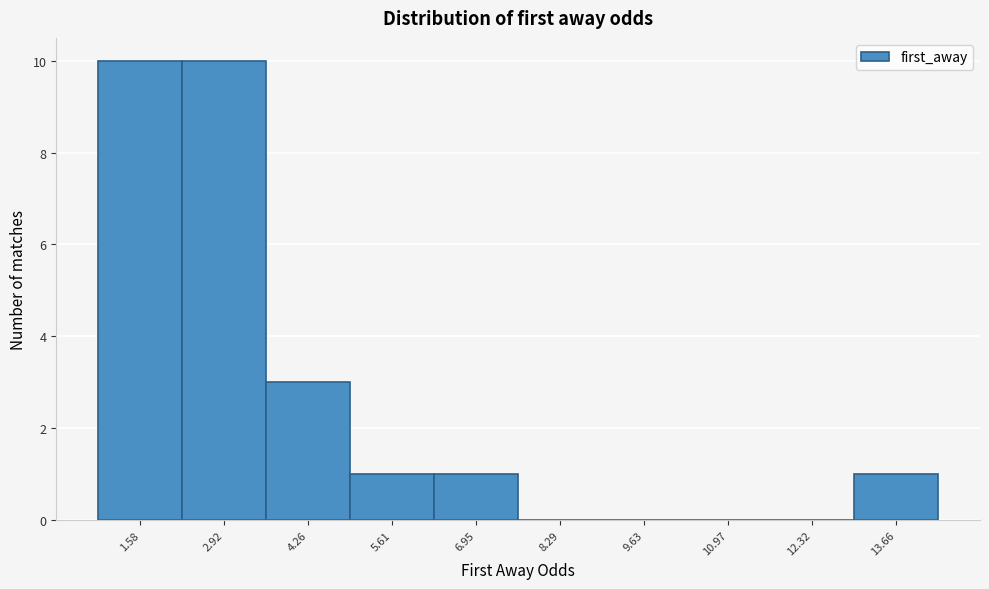

Reading left to right, what are all the values shown in this chart?

1.58=10	2.92=10	4.26=3	5.61=1	6.95=1	8.29=0	9.63=0	10.97=0	12.32=0	13.66=1